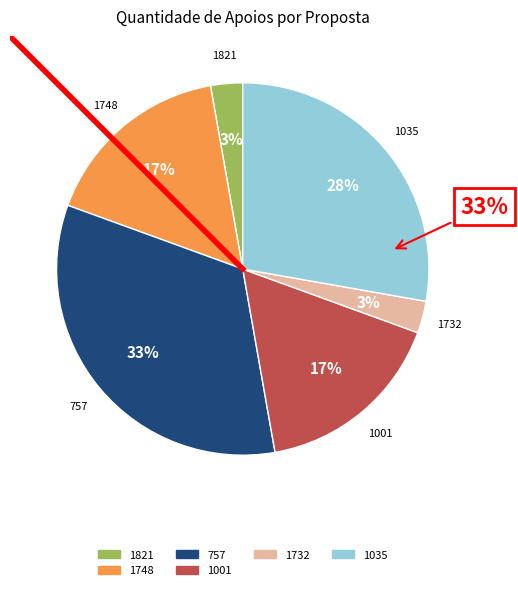

Is it true that 1001 is 17% of the pie?

True